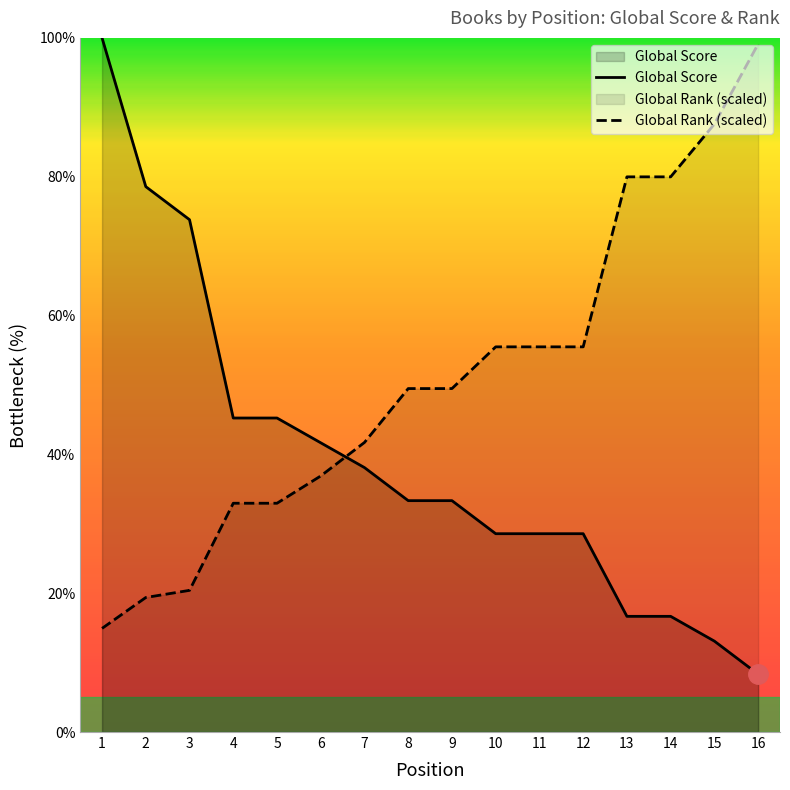

What is the total value across all series at 1?

114.9